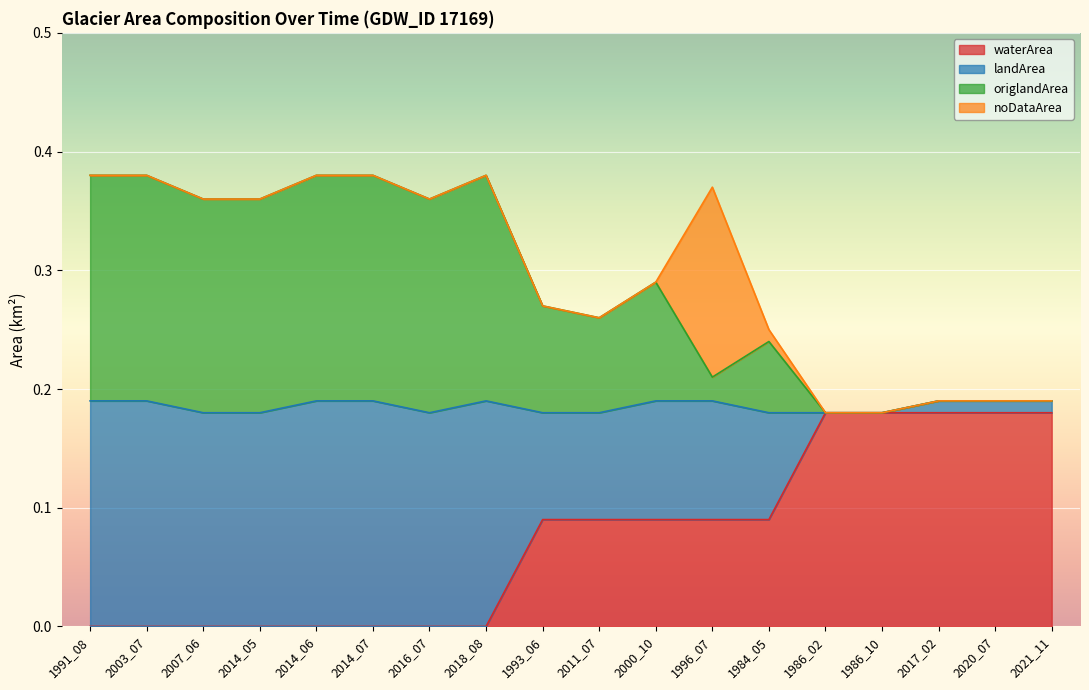

What is the average value of the waterArea series?

0.1